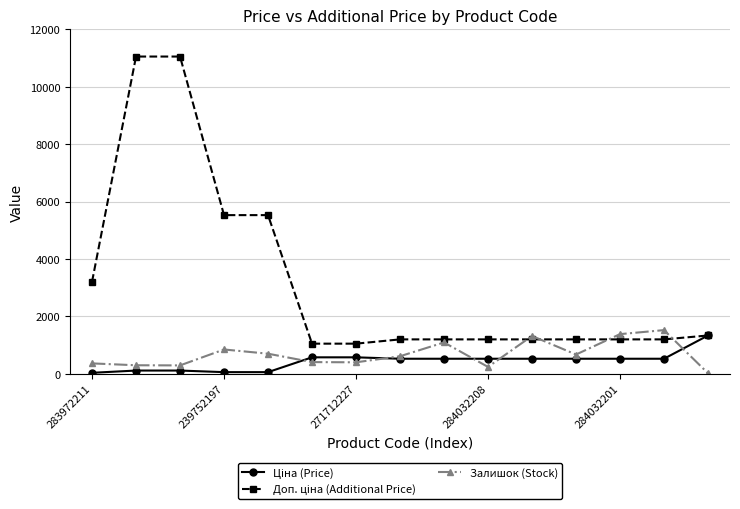

At how many categories does at least one series exceed 3392?

4